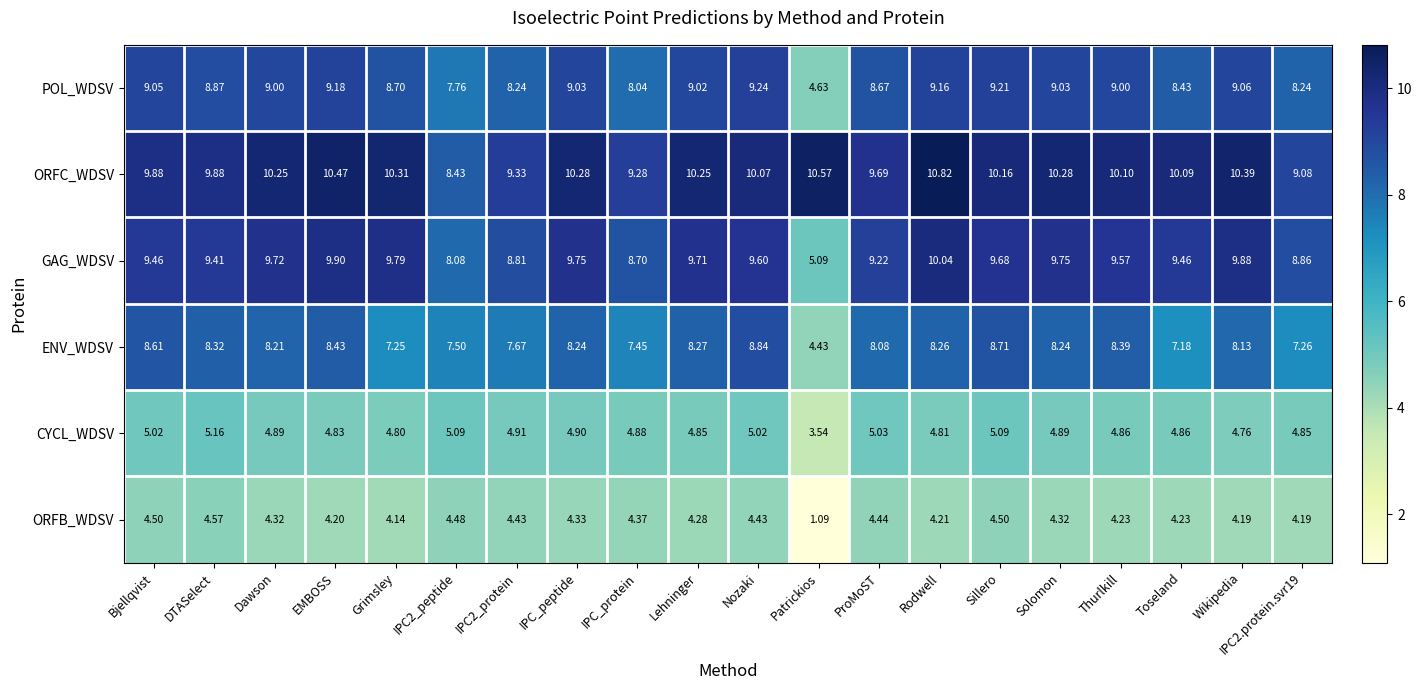

Where does the GAG_WDSV series first go above 9?

Bjellqvist